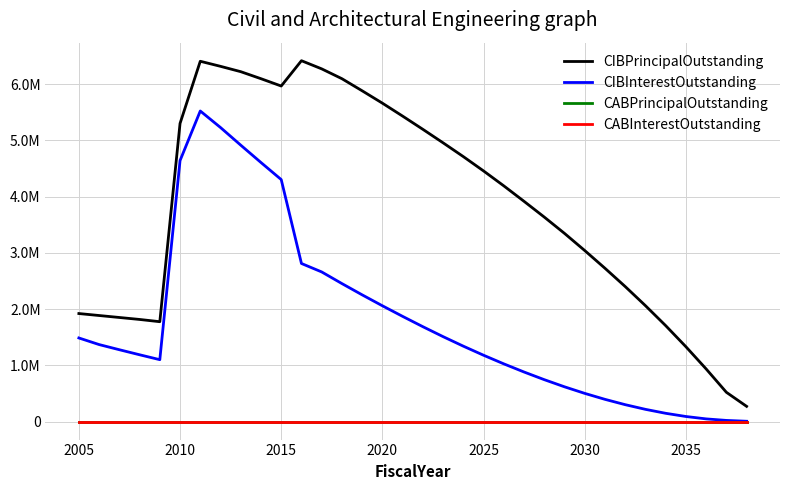

Does the chart display data point markers on the line(s)?

No